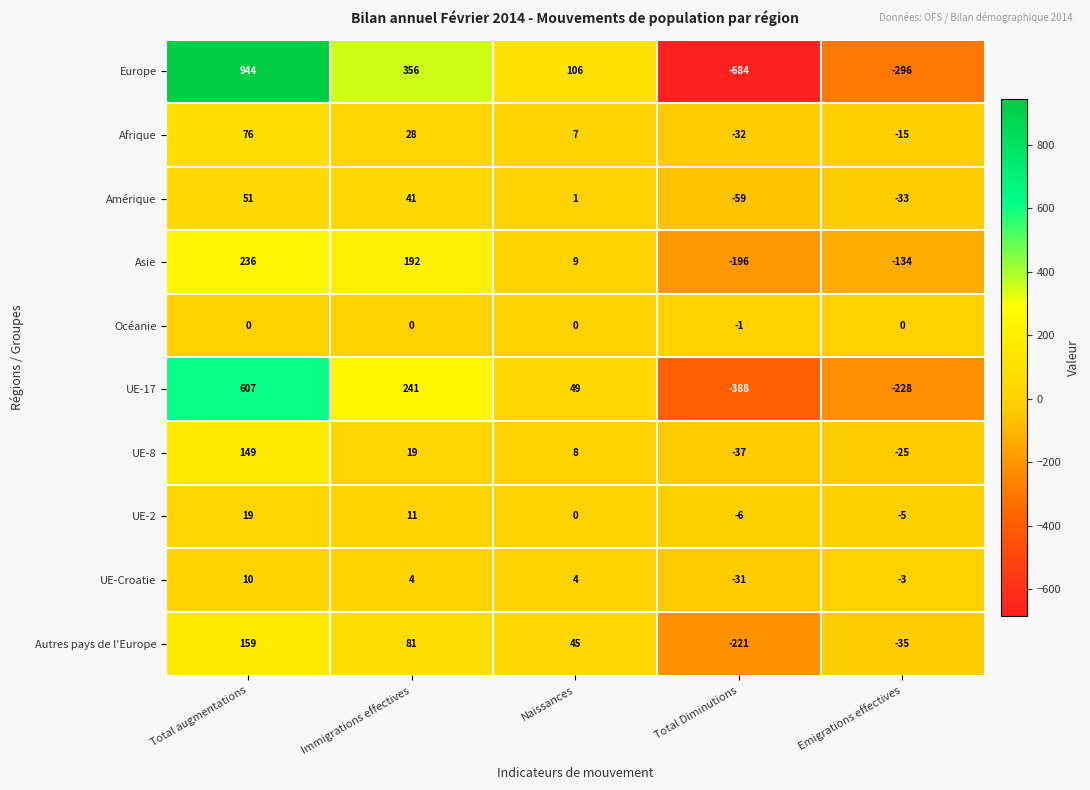

Which series has the largest total across all categories?

Europe